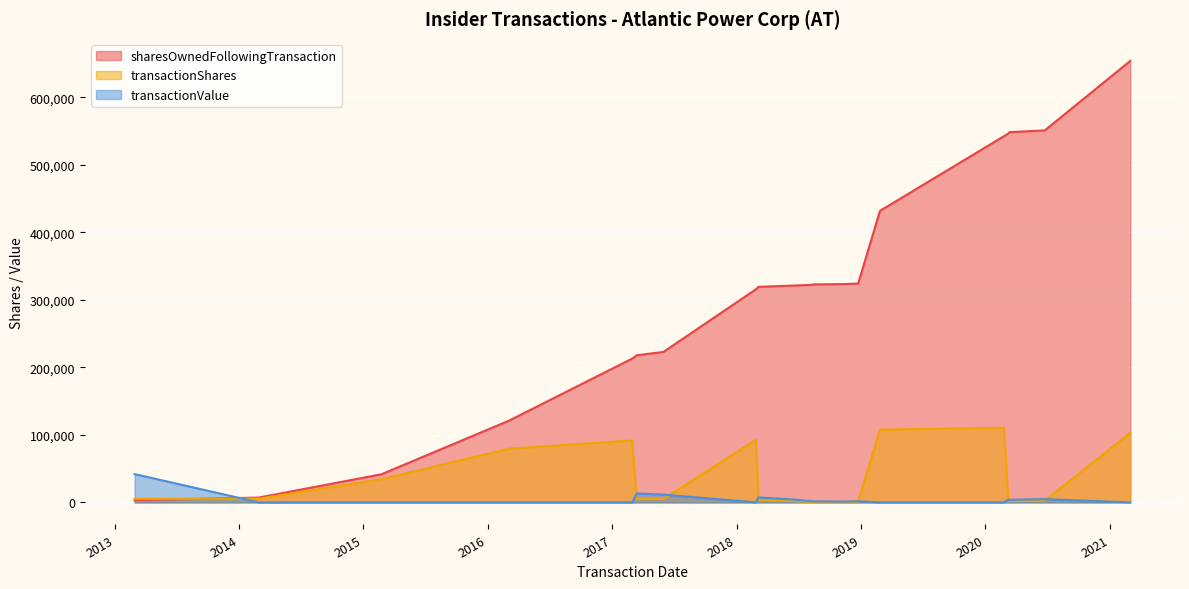

How many interior local valleys does the transactionValue series have?

2